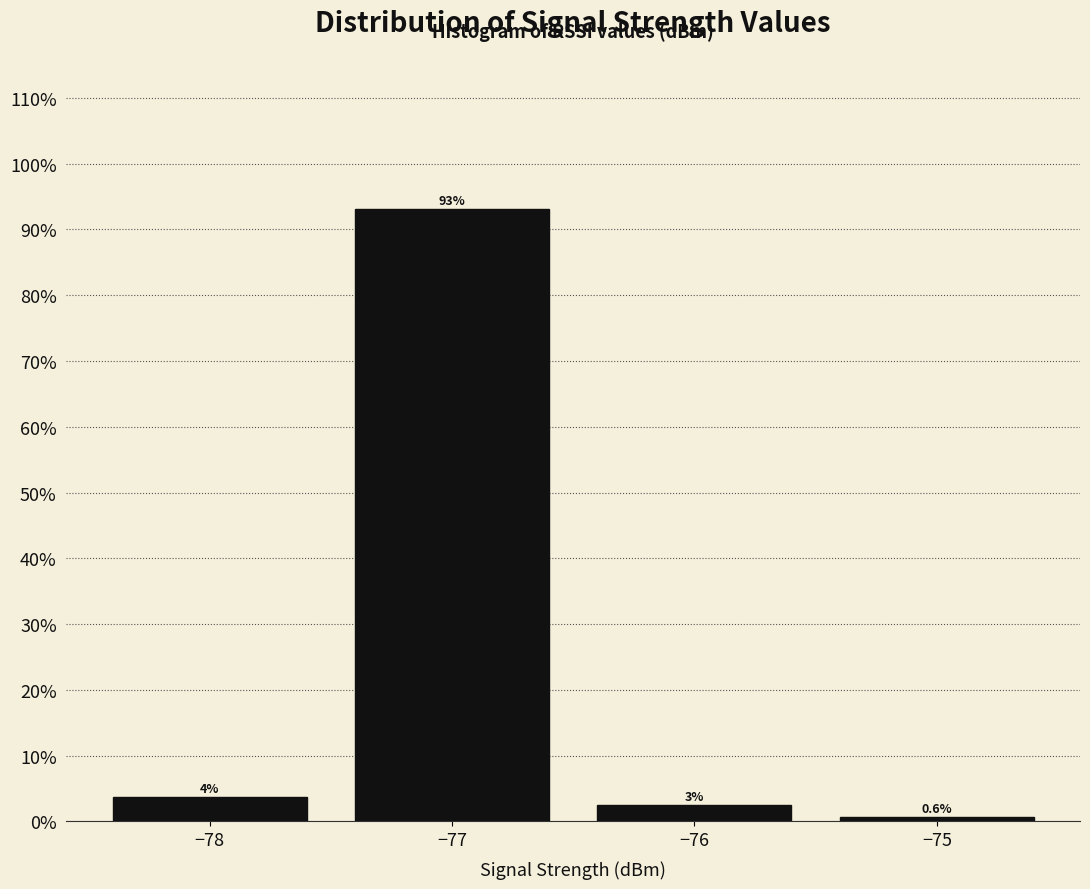

Which range on the x-axis has the tallest bar?

-77.5 to -76.5